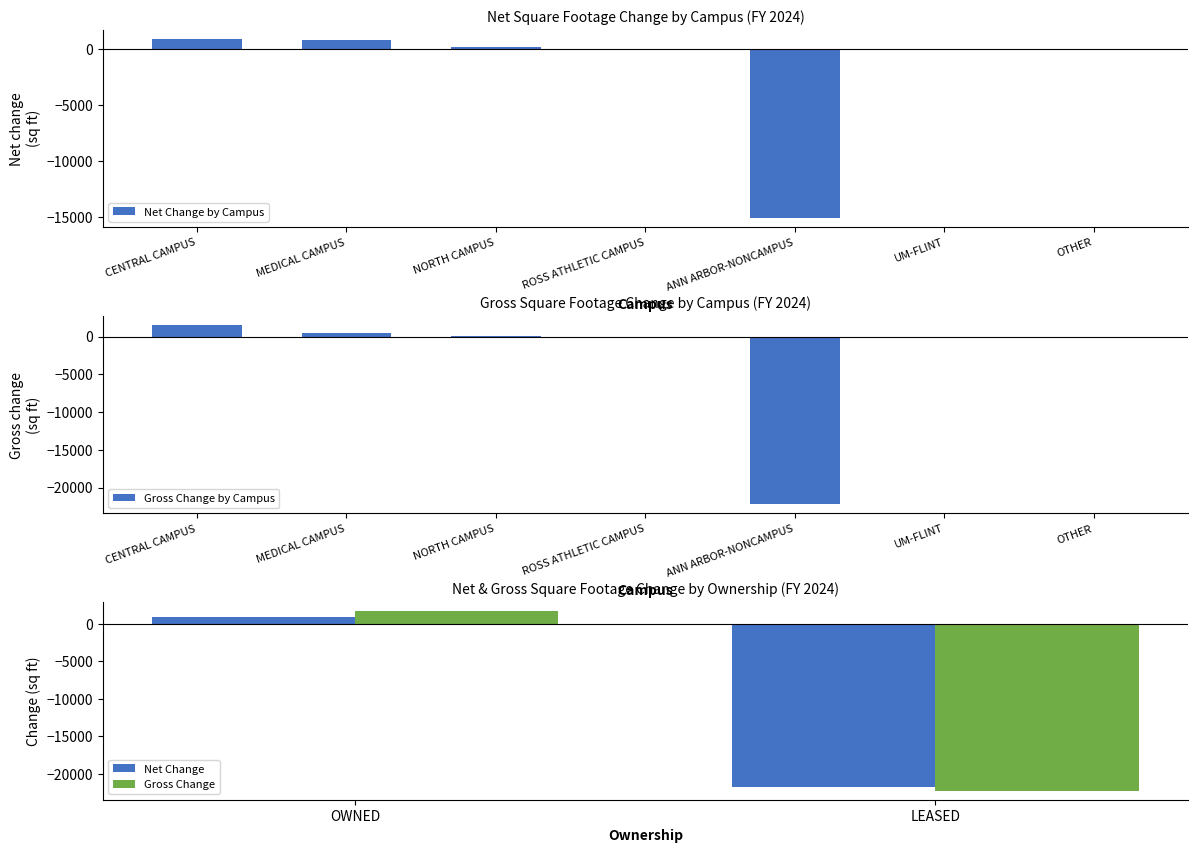

Which series has the largest total across all categories?

Net Change